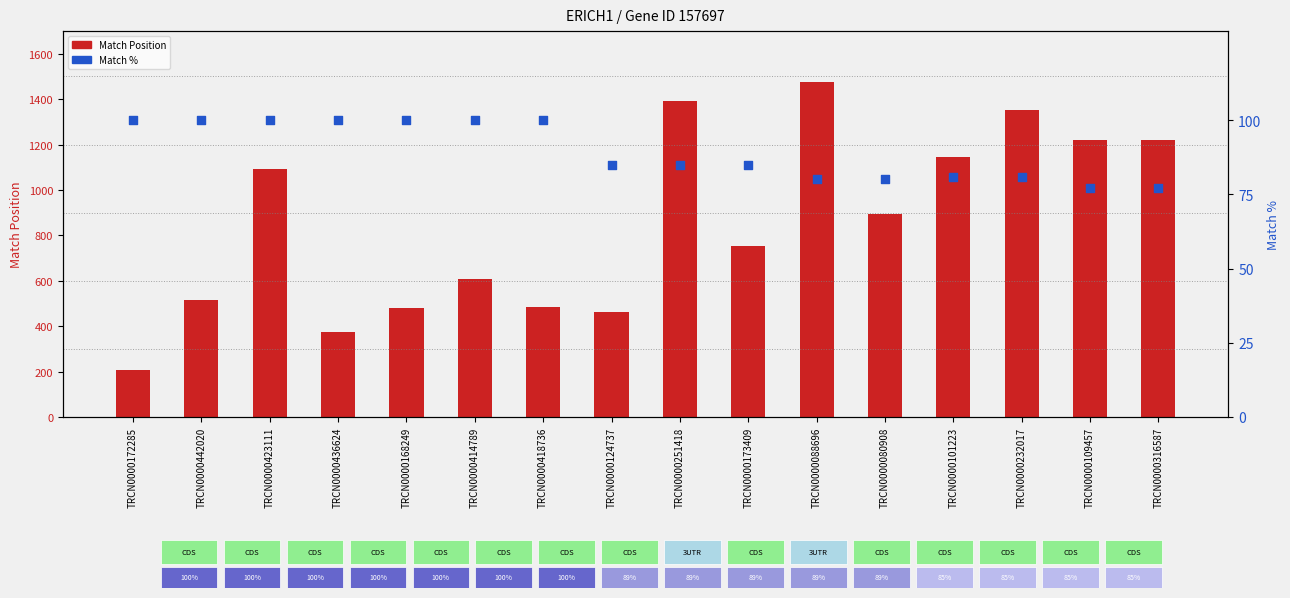

What is the total value across all series at TRCN0000088696?

1556